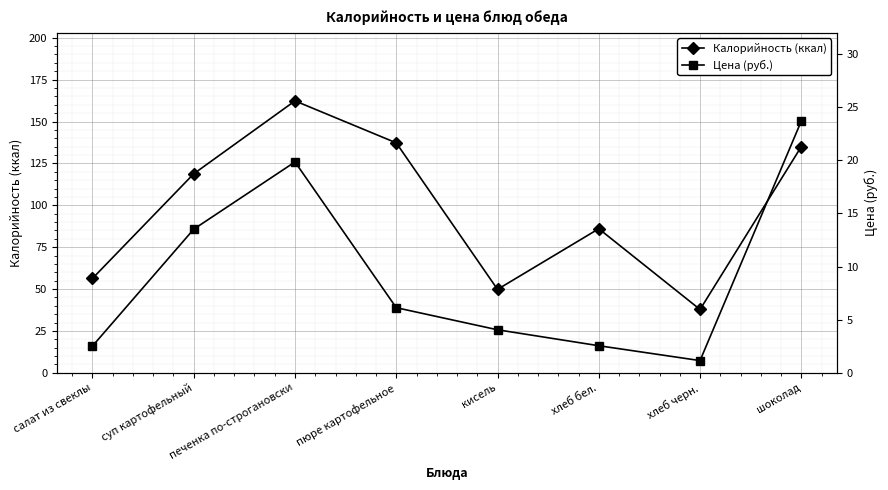

Which series has the largest total across all categories?

Калорийность (ккал)